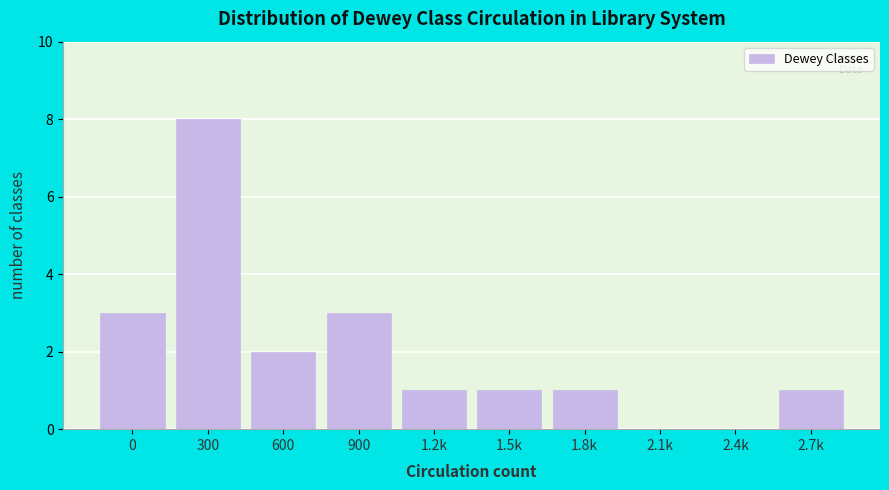

Reading left to right, extract all data points from this chart.

0=3	300=8	600=2	900=3	1.2k=1	1.5k=1	1.8k=1	2.1k=0	2.4k=0	2.7k=1